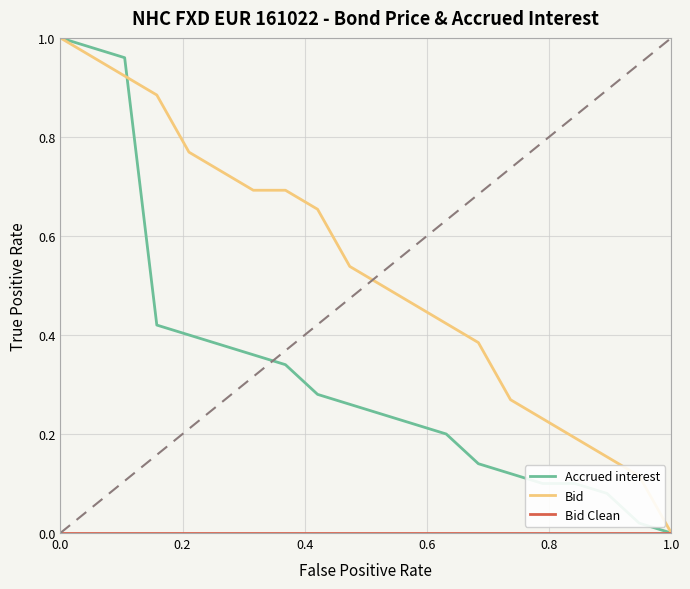

Which series has the largest total across all categories?

Bid